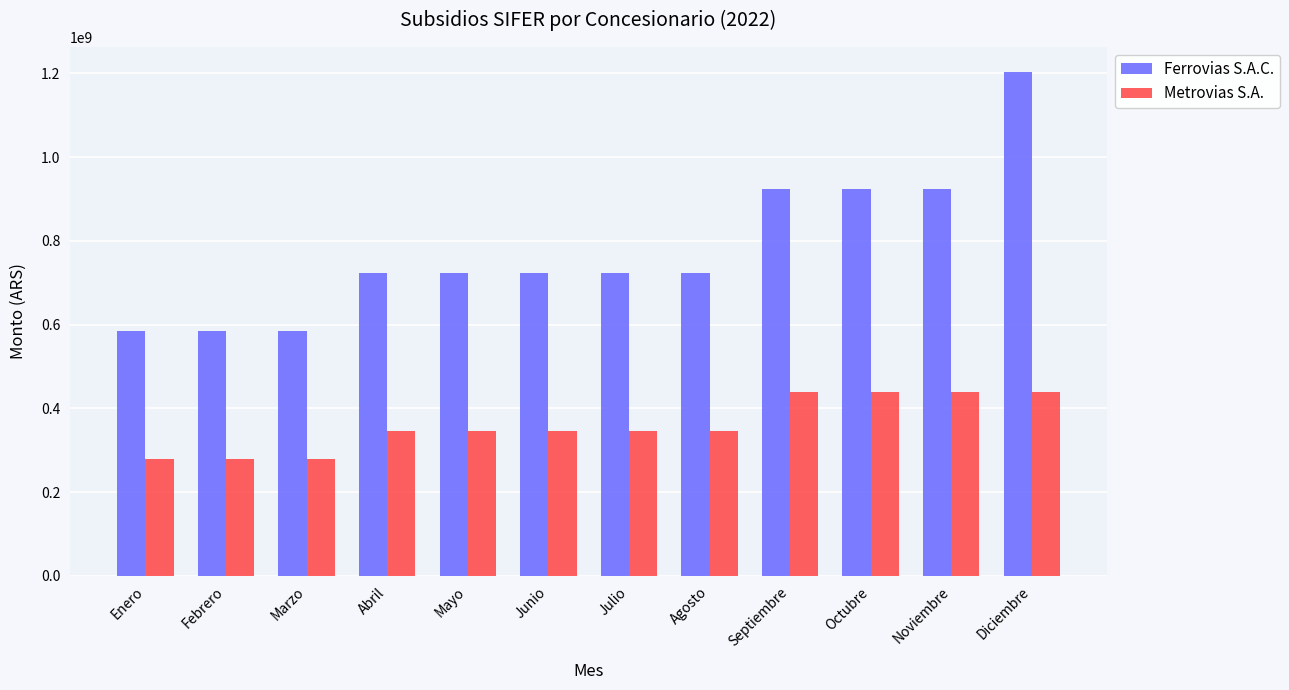

Is it true that Metrovias S.A. equals 202332516 at Noviembre?

False